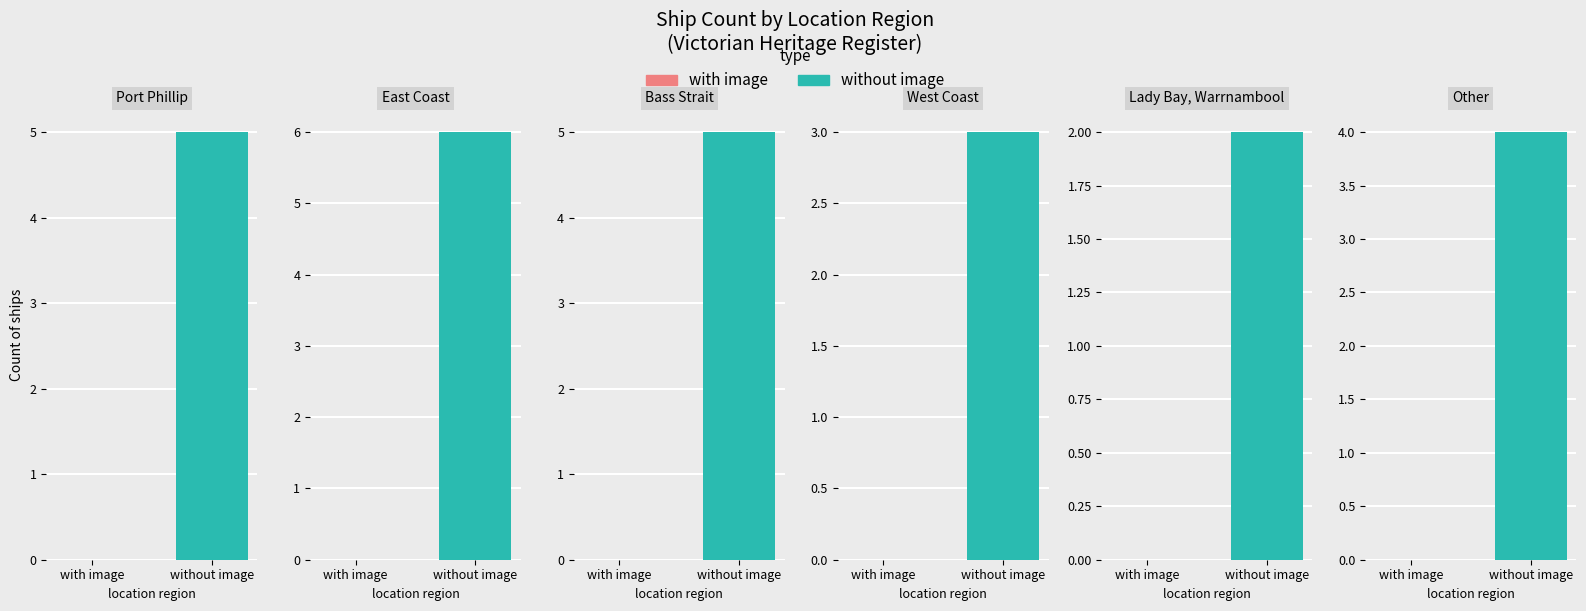

List the labels in order of value, smallest first.

Lady Bay, West Coast, Other, Port Phillip, Bass Strait, East Coast